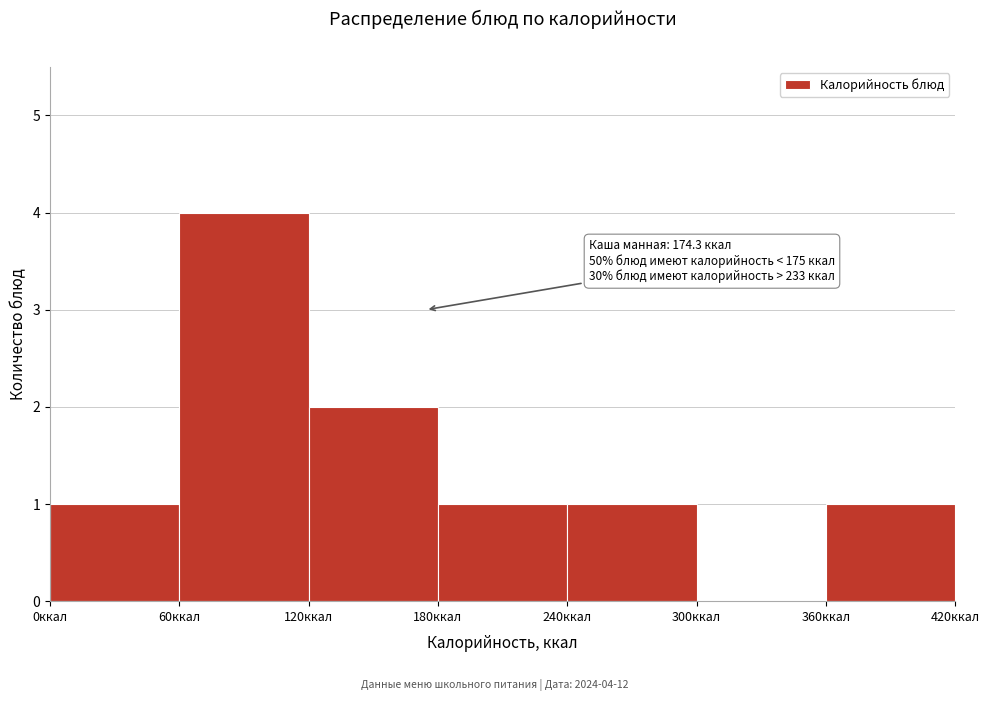

Over which range of the x-axis is the bar tallest?

60 to 120